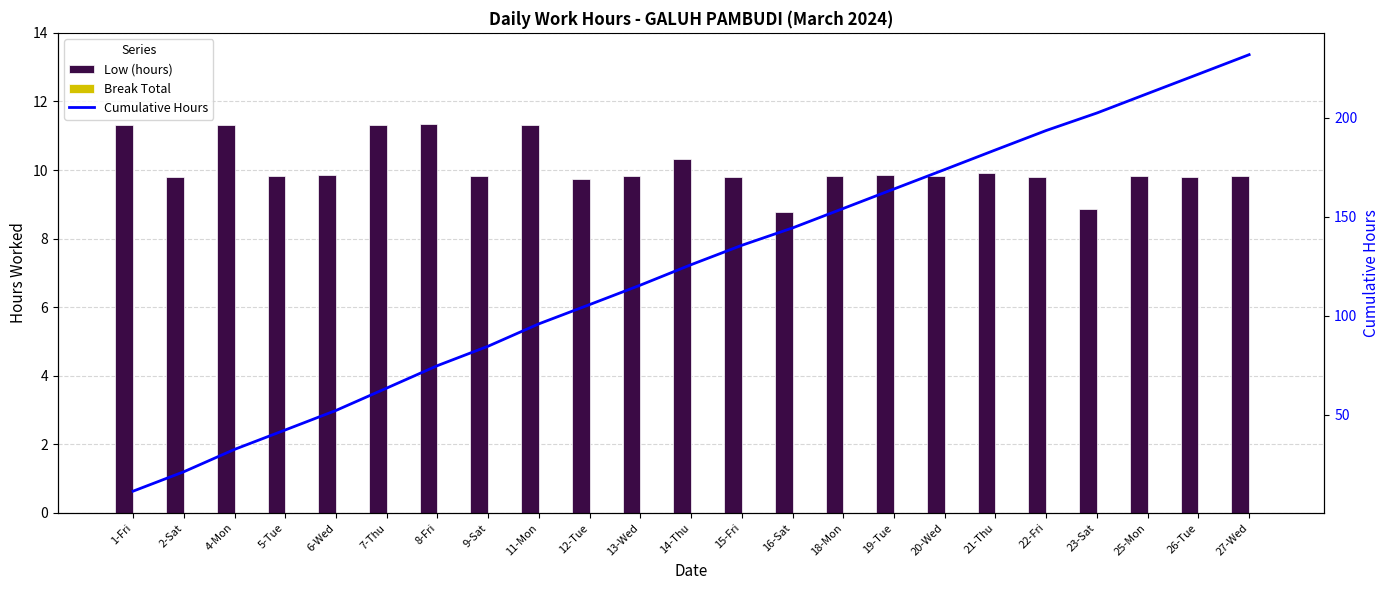

Reading left to right, transcribe all the data shown in this chart.

Low (hours): 11.3	9.8	11.3	9.8	9.9	11.3	11.3	9.8	11.3	9.7	9.8	10.3	9.8	8.8	9.8	9.9	9.8	9.9	9.8	8.8	9.8	9.8	9.8
Break Total: 0.0	0.0	0.0	0.0	0.0	0.0	0.0	0.0	0.0	0.0	0.0	0.0	0.0	0.0	0.0	0.0	0.0	0.0	0.0	0.0	0.0	0.0	0.0
Cumulative Hours: 11.3	21.1	32.4	42.2	52.1	63.4	74.8	84.6	95.9	105.6	115.4	125.8	135.6	144.3	154.2	164.0	173.9	183.8	193.6	202.4	212.3	222.1	231.9